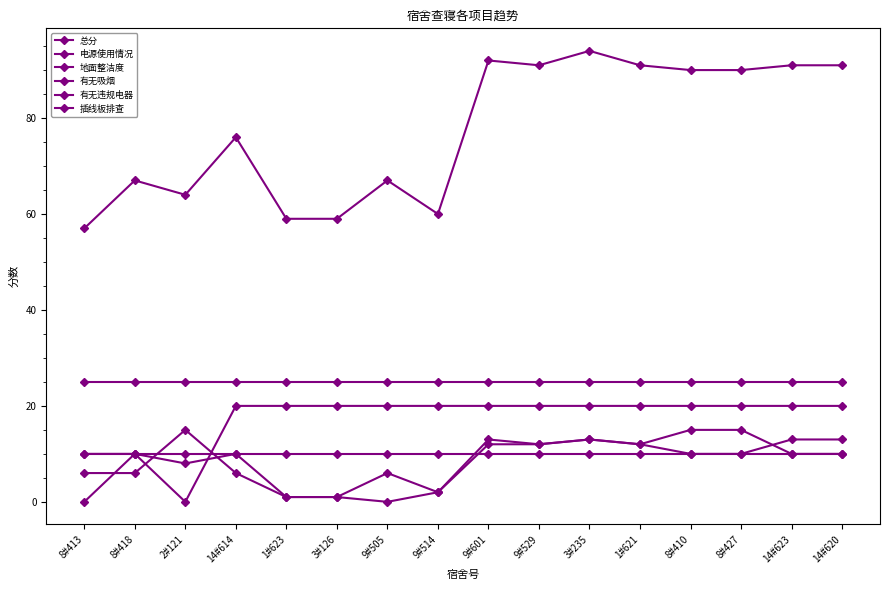

How many values in the 总分 series are below 90?

8